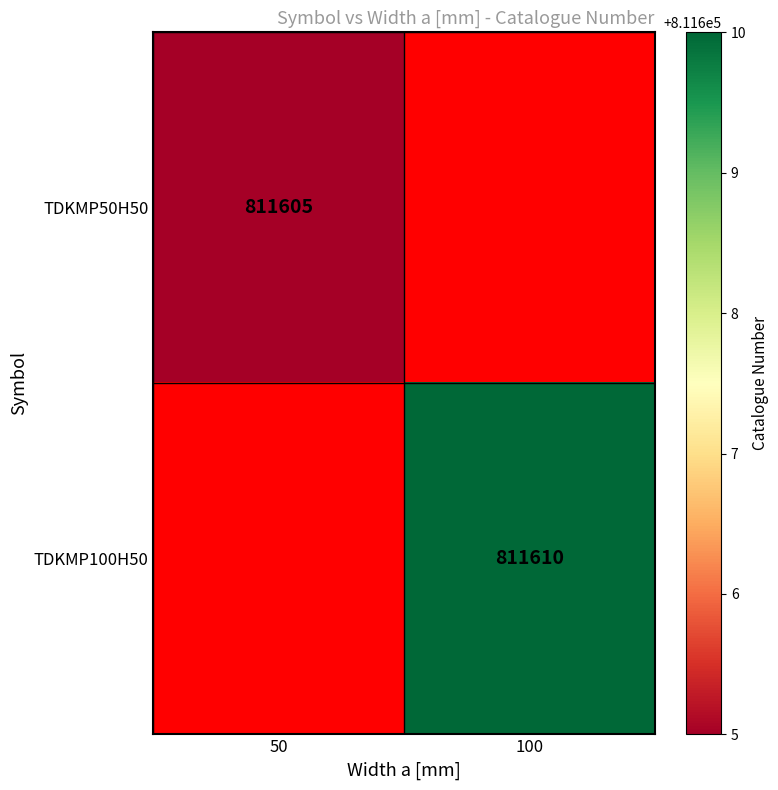

Is it true that TDKMP50H50 equals 811605 at 50?

True